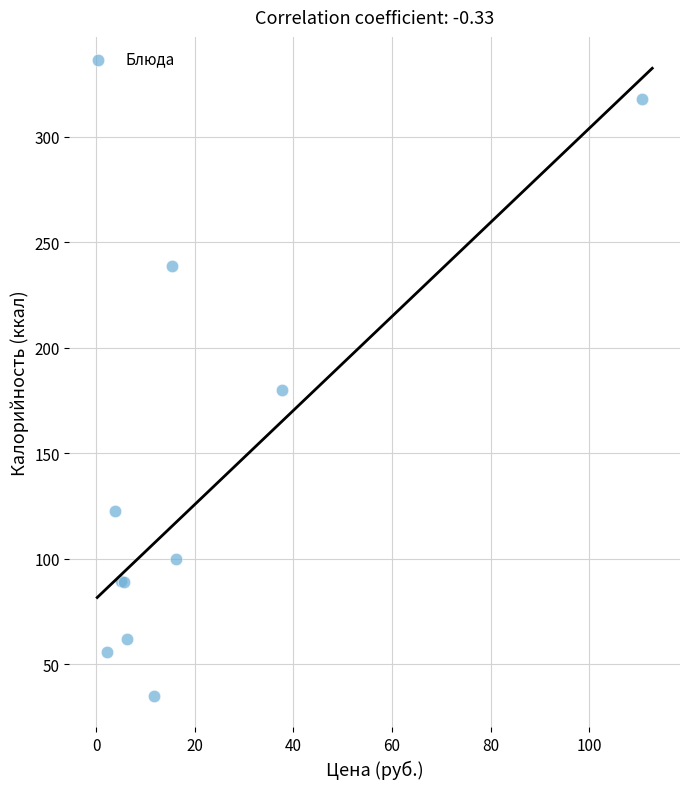

What Y value in the scatter plot is closest to 176?

180.0